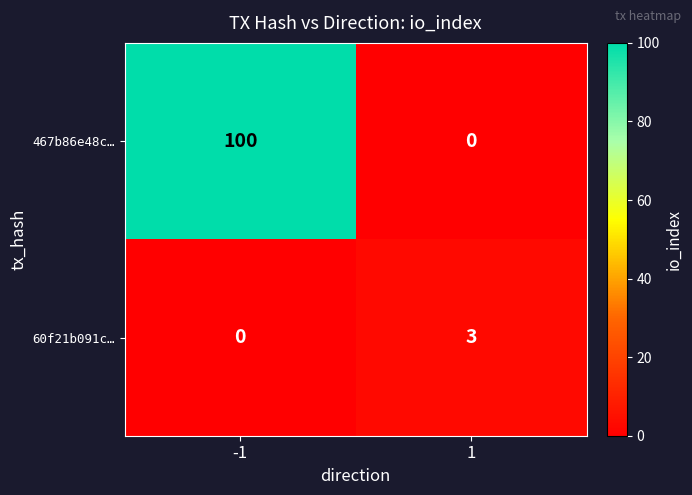

What is the average value of the 467b86e48c… series?

50